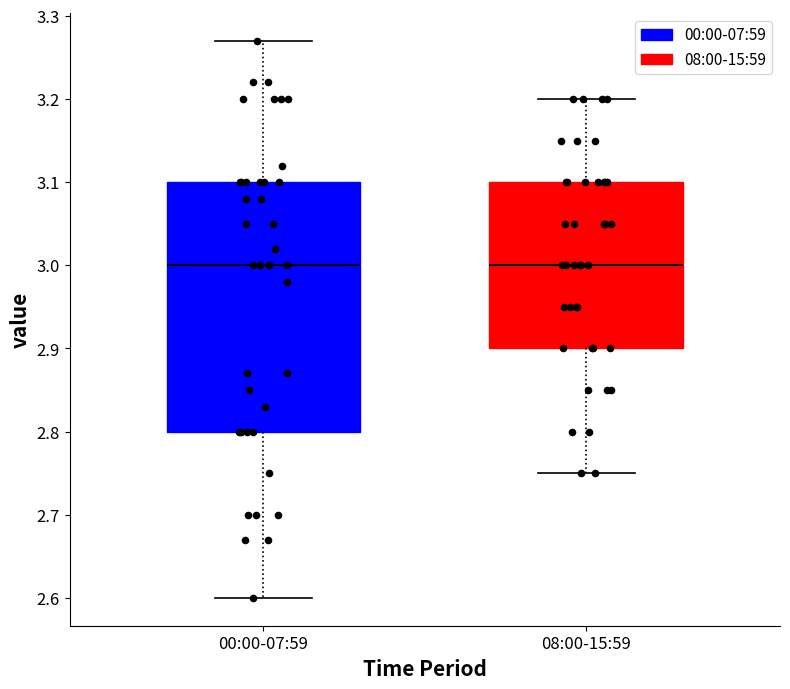

Where does the upper whisker of the box for 00:00-07:59 end on the y-axis? The values are not printed on the chart, so give them approximately, as read against the axis.

3.27